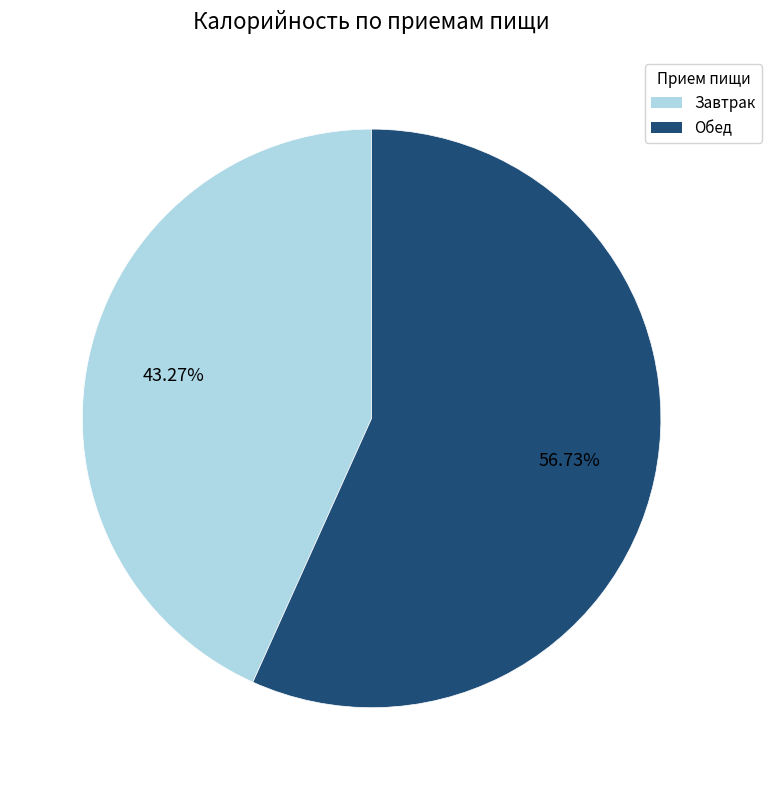

Does any single category account for the majority?

Yes